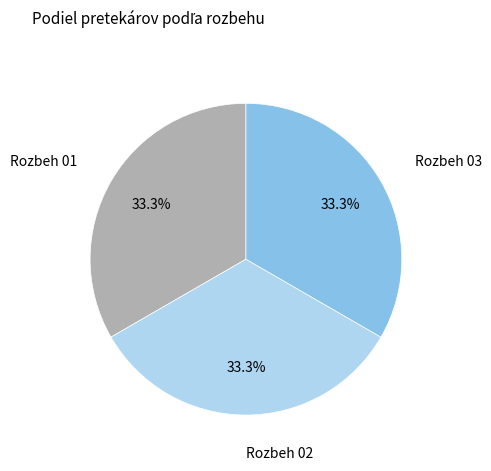

Does any single category account for the majority?

No